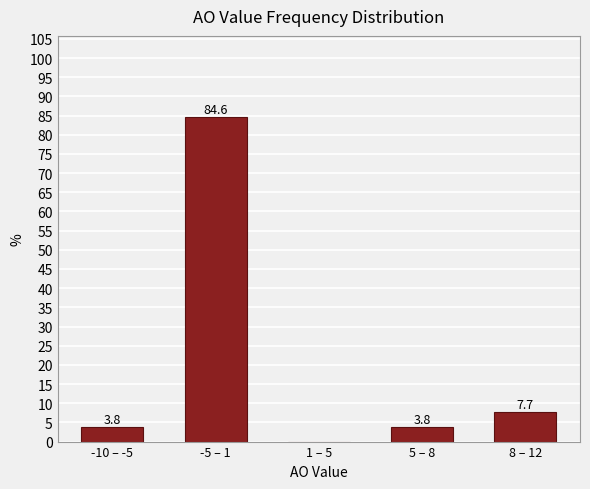

Reading left to right, extract all data points from this chart.

-10 – -5=3.8	-5 – 1=84.6	1 – 5=0.0	5 – 8=3.8	8 – 12=7.7